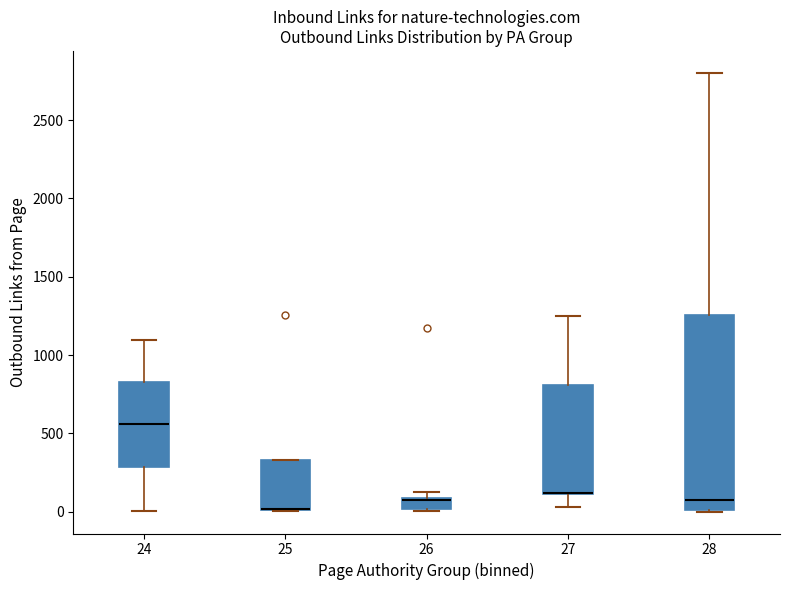

Which box is the tallest, from its lower edge to its upper edge?

28